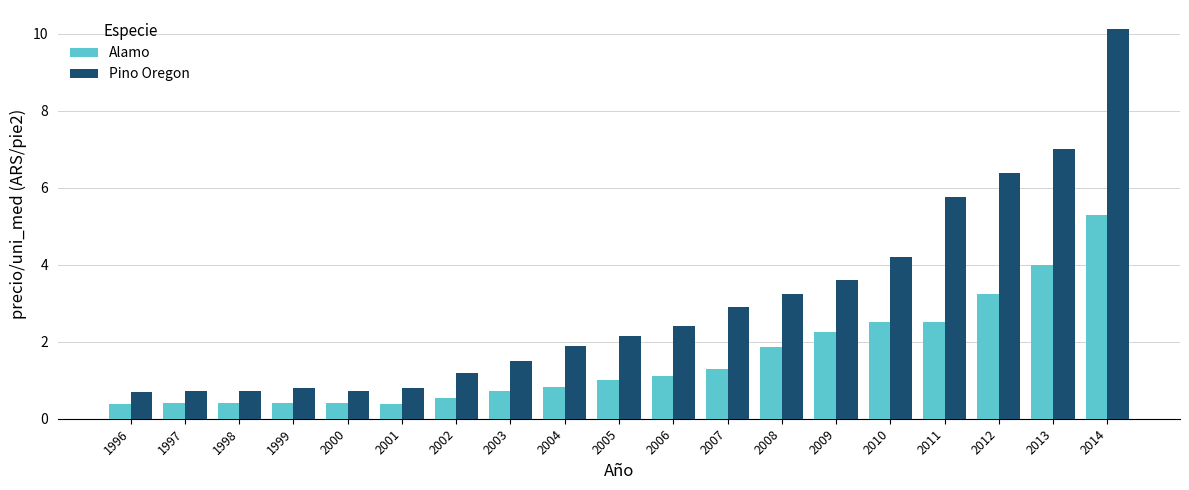

What are all the series names shown in the legend?

Alamo, Pino Oregon